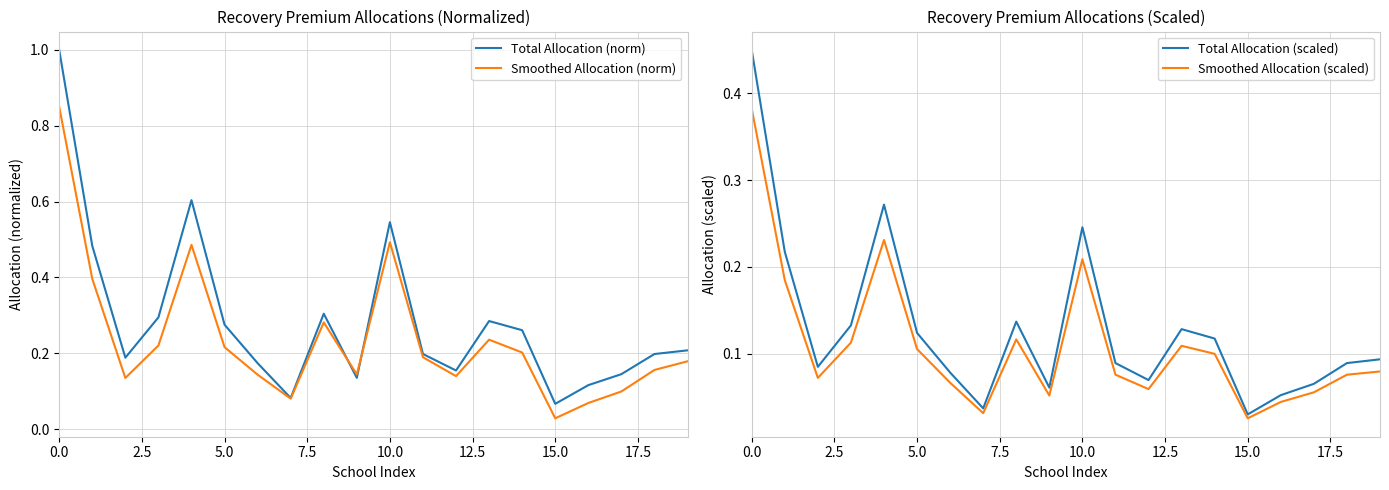

At how many categories does at least one series exceed 0?

20